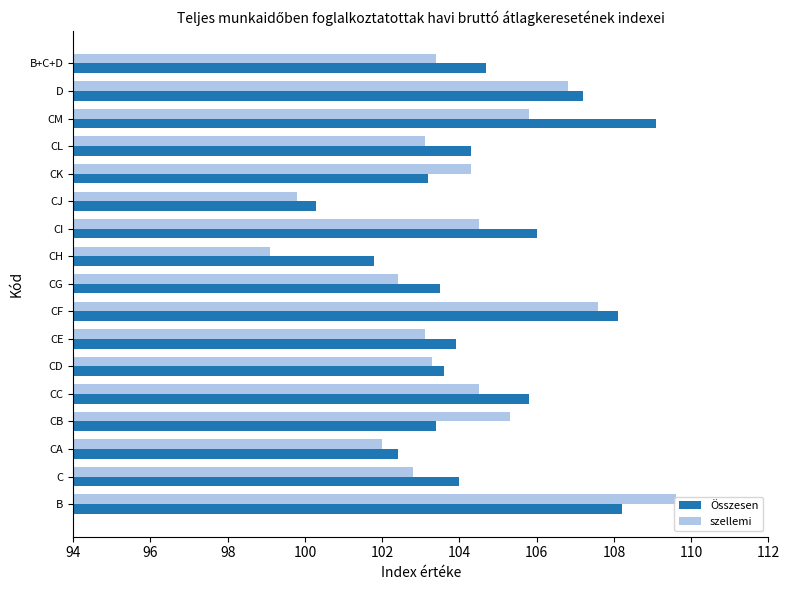

What is the sum of all Összesen values?

1779.5